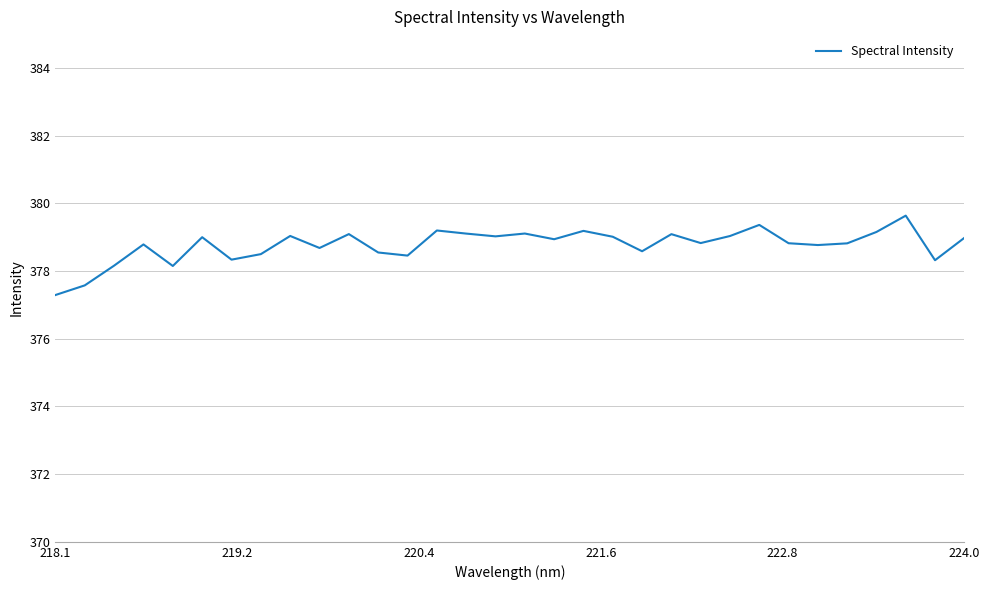

What is the smallest value displayed?

377.3